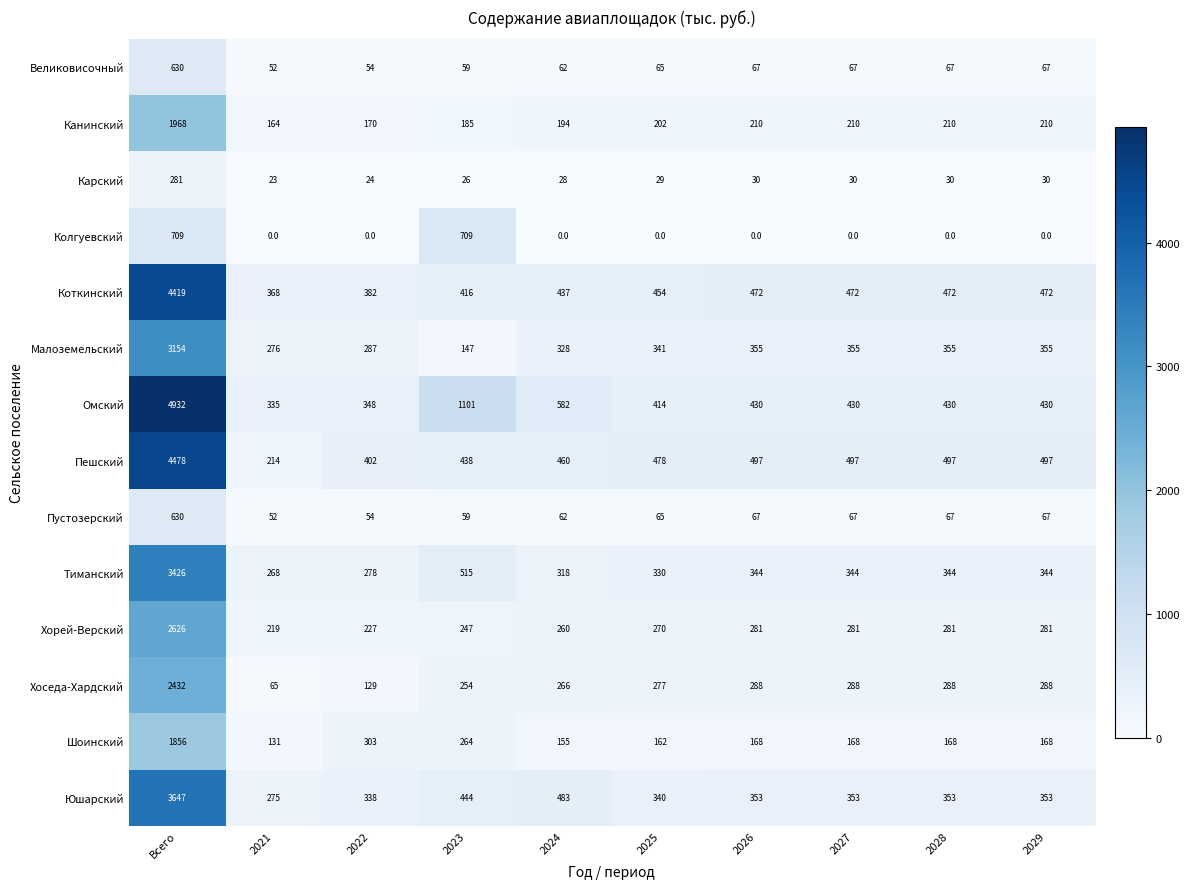

The value of Шоинский at 2021 is 176. True or false?

False